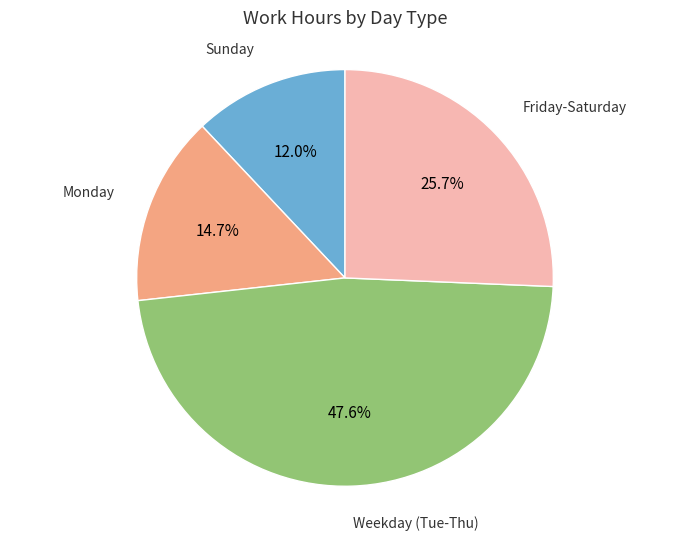

Does any single category account for the majority?

No